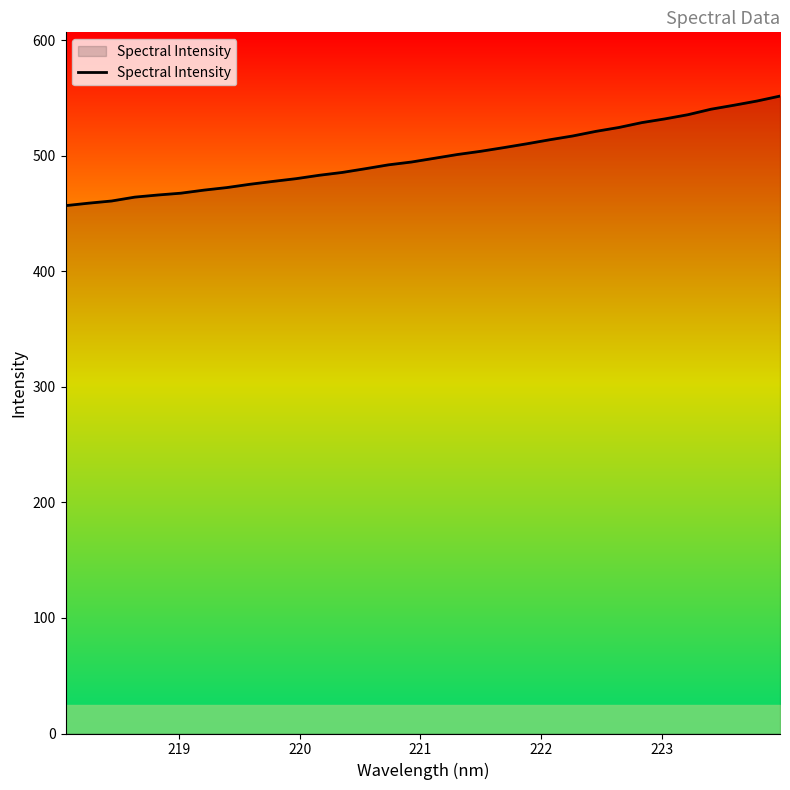

What is the difference between the maximum and minimum values?

94.9